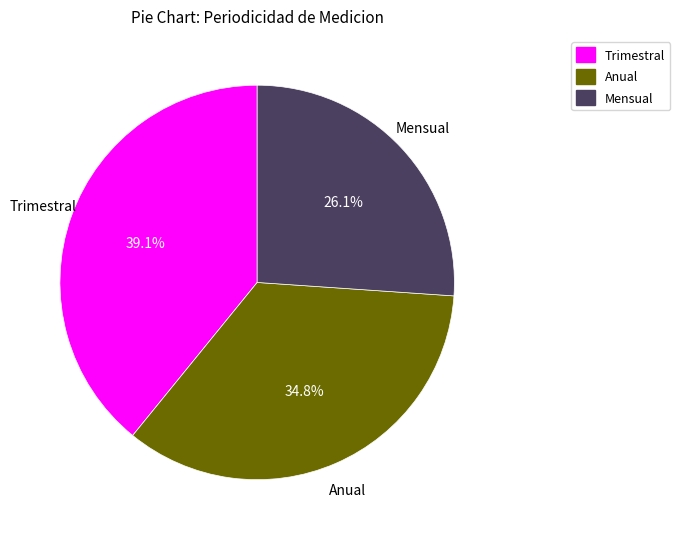

What percentage is the Anual slice, to the nearest percent?

35%